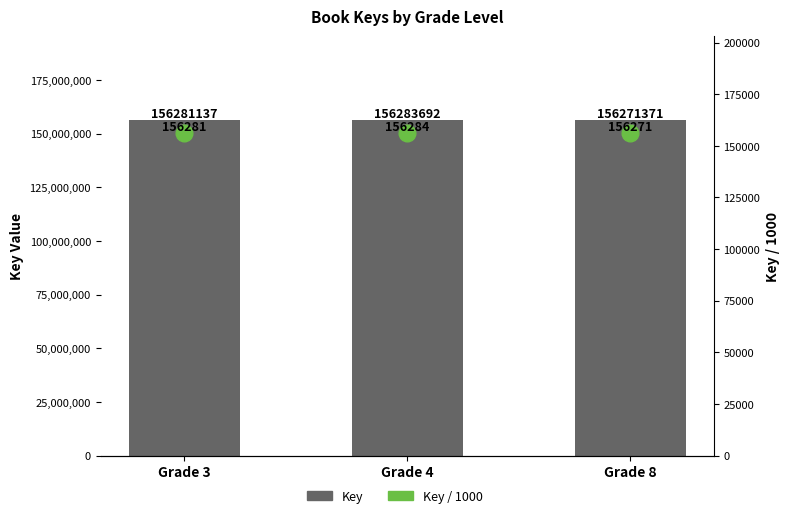

Is it true that Key equals 223805141.0 at Grade 4?

False